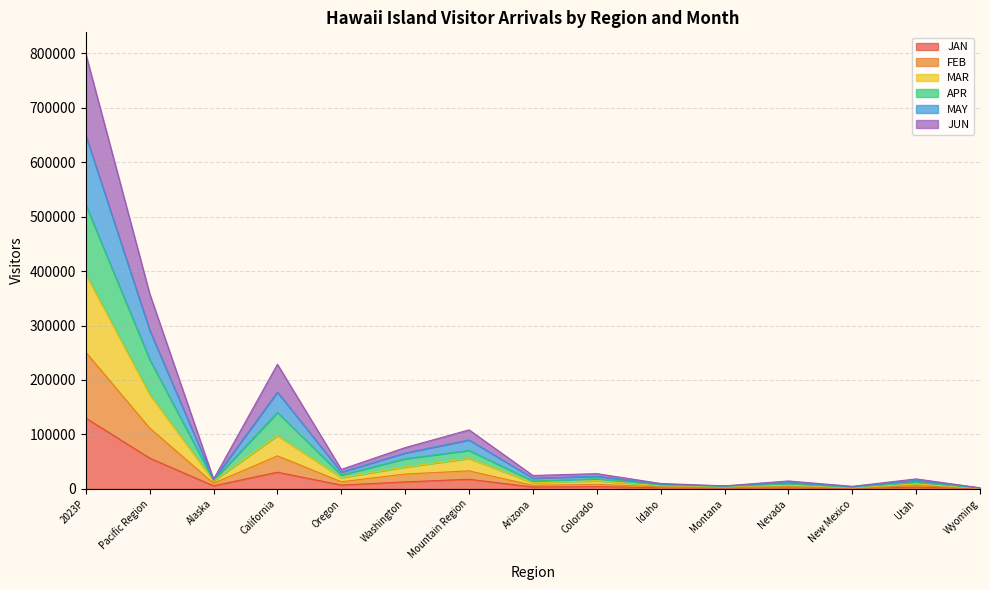

What is the smallest value displayed?

383.0